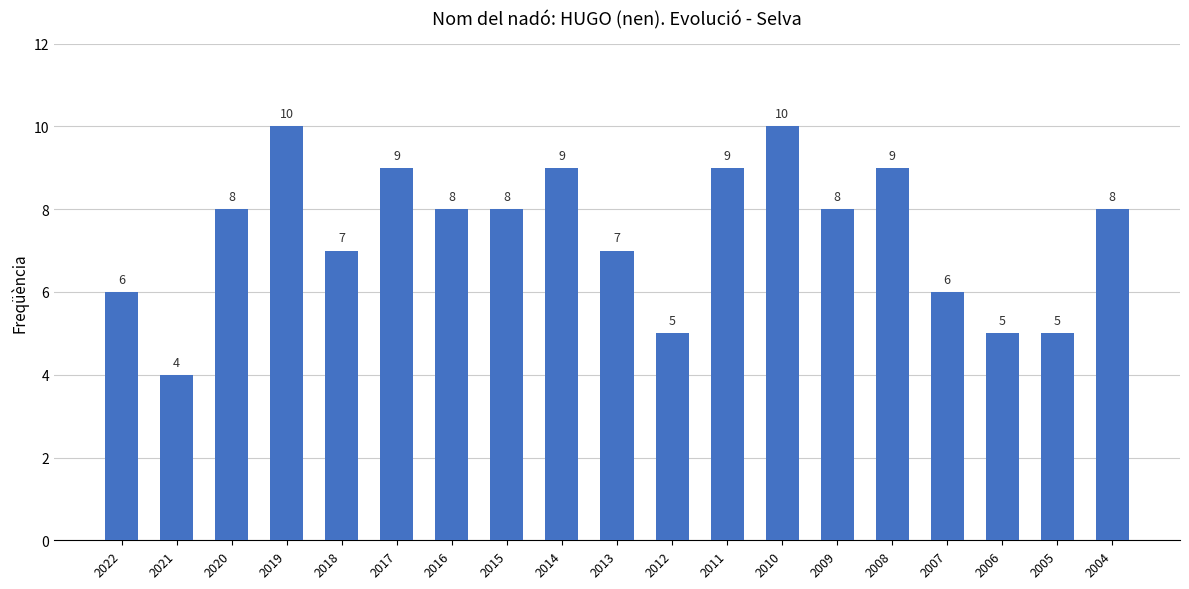

What is the smallest value displayed?

4